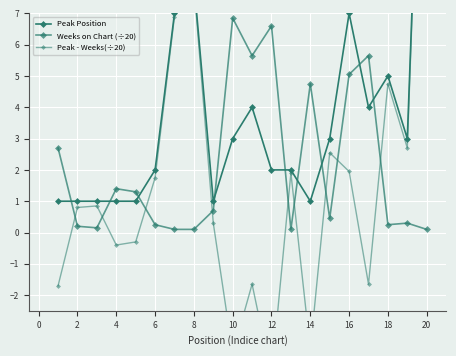

True or false: Weeks on Chart (÷20) and Peak - Weeks(÷20) intersect in this chart.

True